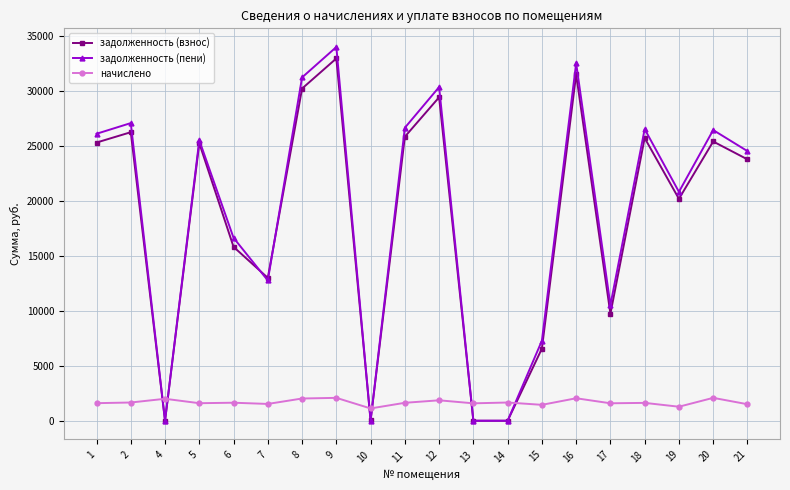

Is the value of начислено at 2 greater than the value of задолженность (взнос) at 5?

No